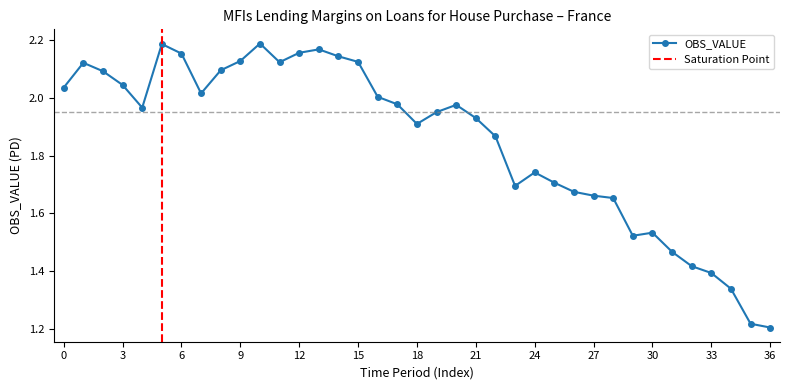

True or false: OBS_VALUE has more than 0 interior local peaks.

True